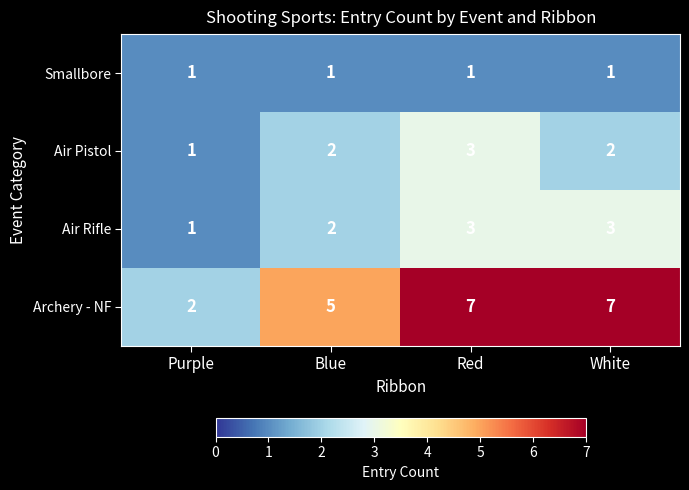

What is the minimum value shown in the chart?

1